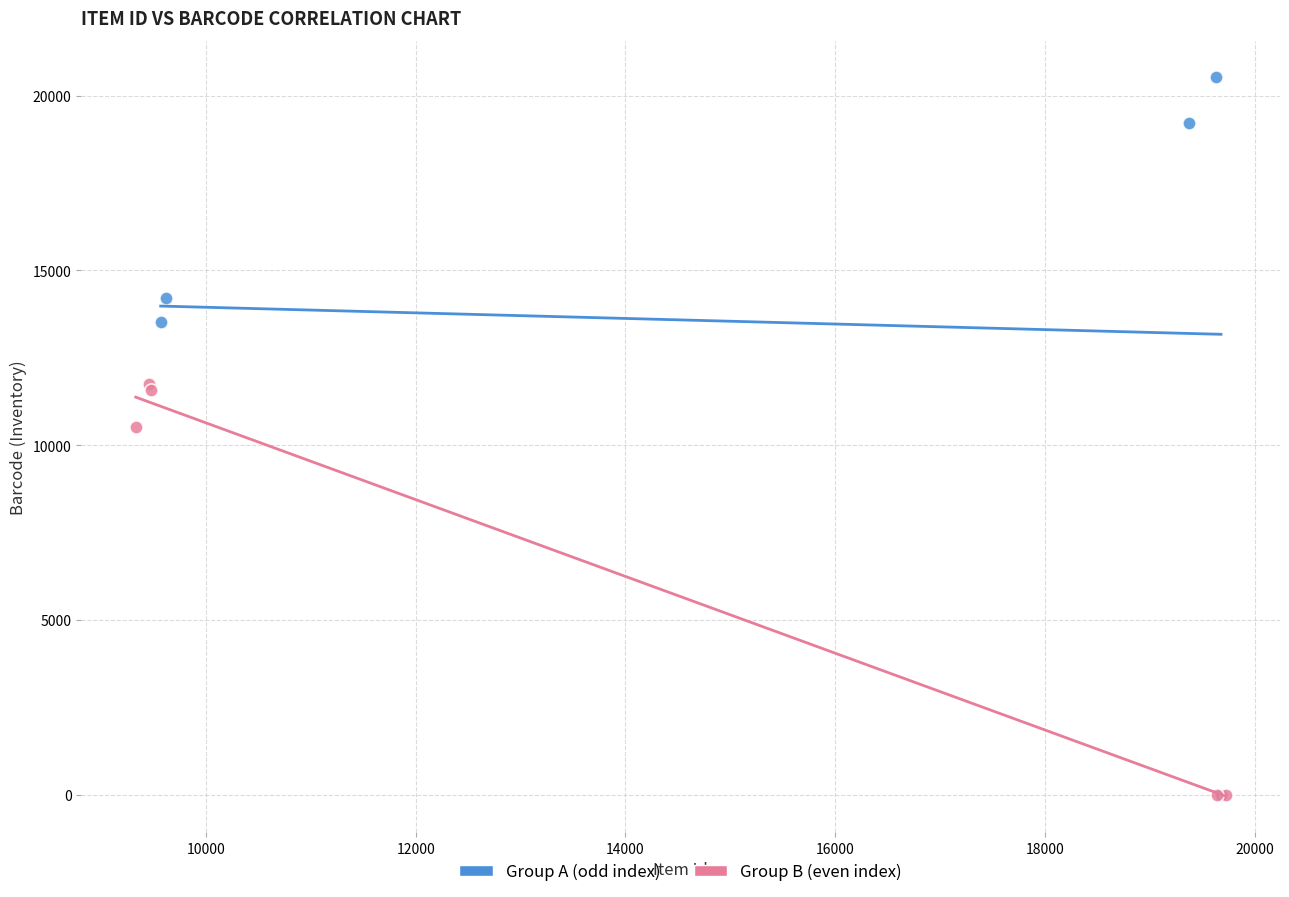

Which series contains the highest Y value?

Group A (odd index)